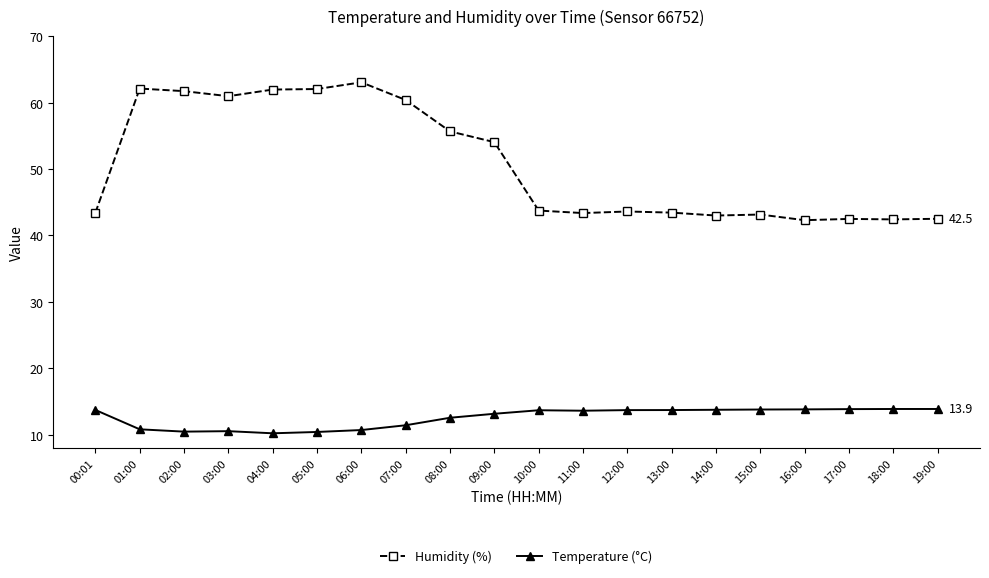

Rank the series at 11:00 from lowest to highest value.

Temperature (°C), Humidity (%)